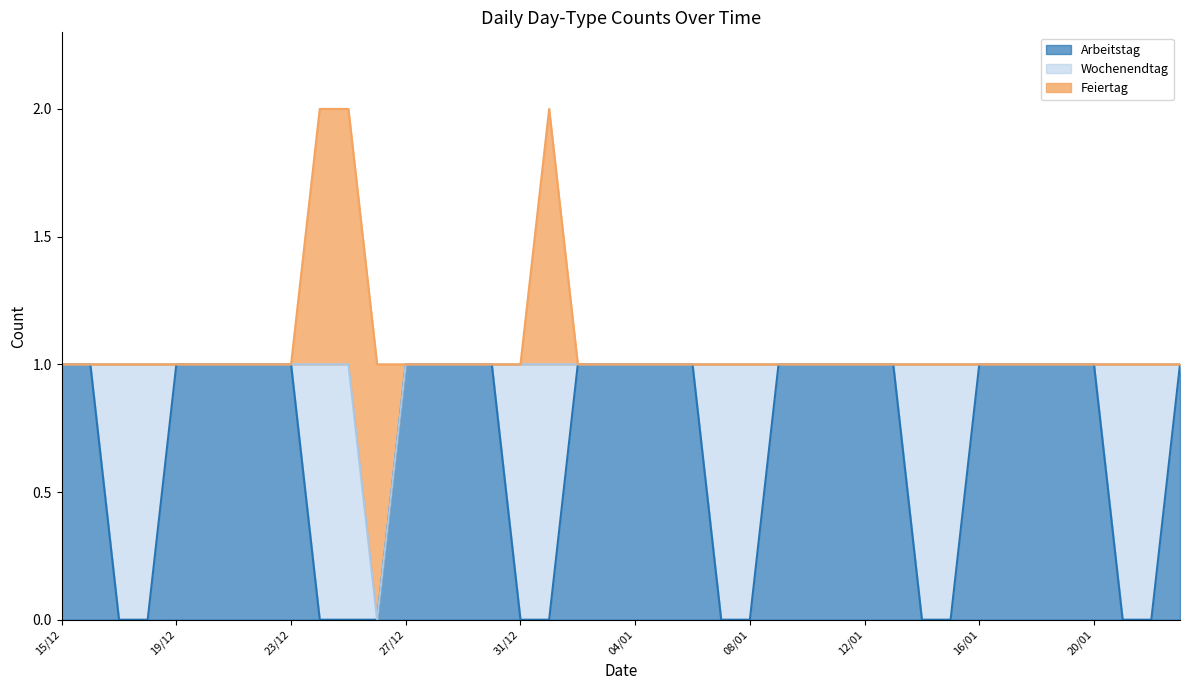

Reading left to right, extract all data points from this chart.

Arbeitstag: 1	1	0	0	1	1	1	1	1	0	0	0	1	1	1	1	0	0	1	1	1	1	1	0	0	1	1	1	1	1	0	0	1	1	1	1	1	0	0	1
Wochenendtag: 0	0	1	1	0	0	0	0	0	1	1	0	0	0	0	0	1	1	0	0	0	0	0	1	1	0	0	0	0	0	1	1	0	0	0	0	0	1	1	0
Feiertag: 0	0	0	0	0	0	0	0	0	1	1	1	0	0	0	0	0	1	0	0	0	0	0	0	0	0	0	0	0	0	0	0	0	0	0	0	0	0	0	0